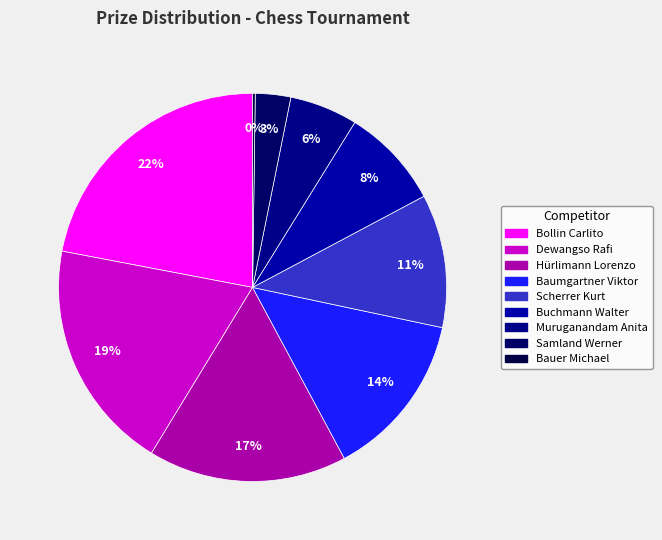

To the nearest percent, what is the combined percentage of Buchmann Walter and Scherrer Kurt?

19%